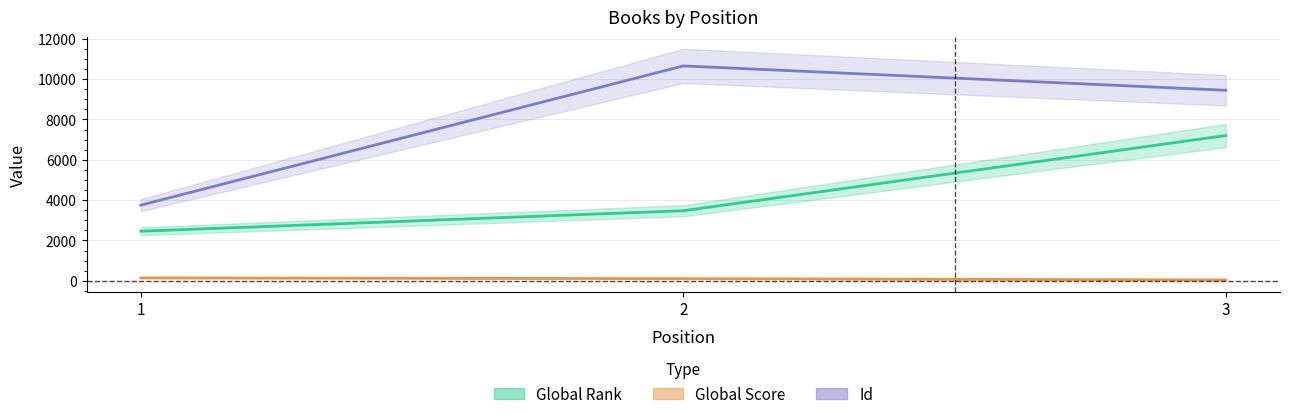

What is the average value of the Global Rank series?

4378